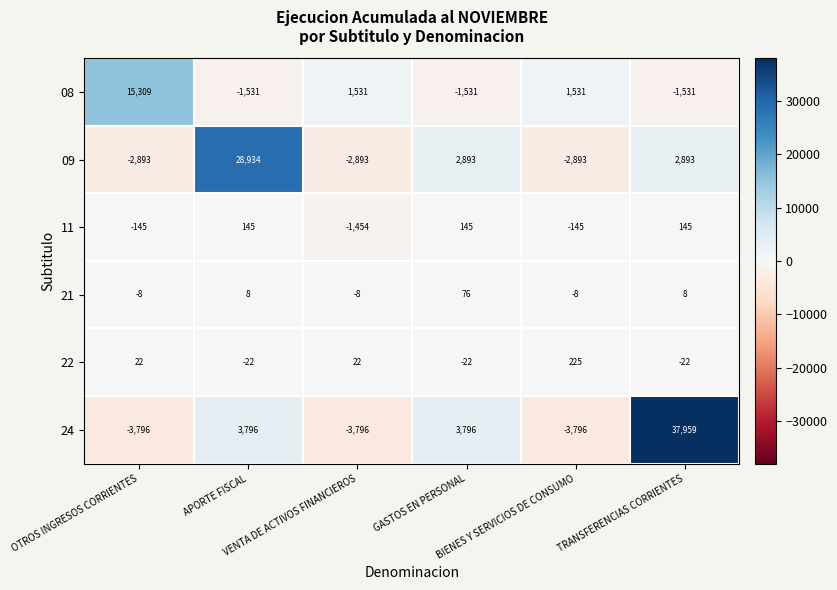

Which series has the largest range (max minus min)?

24